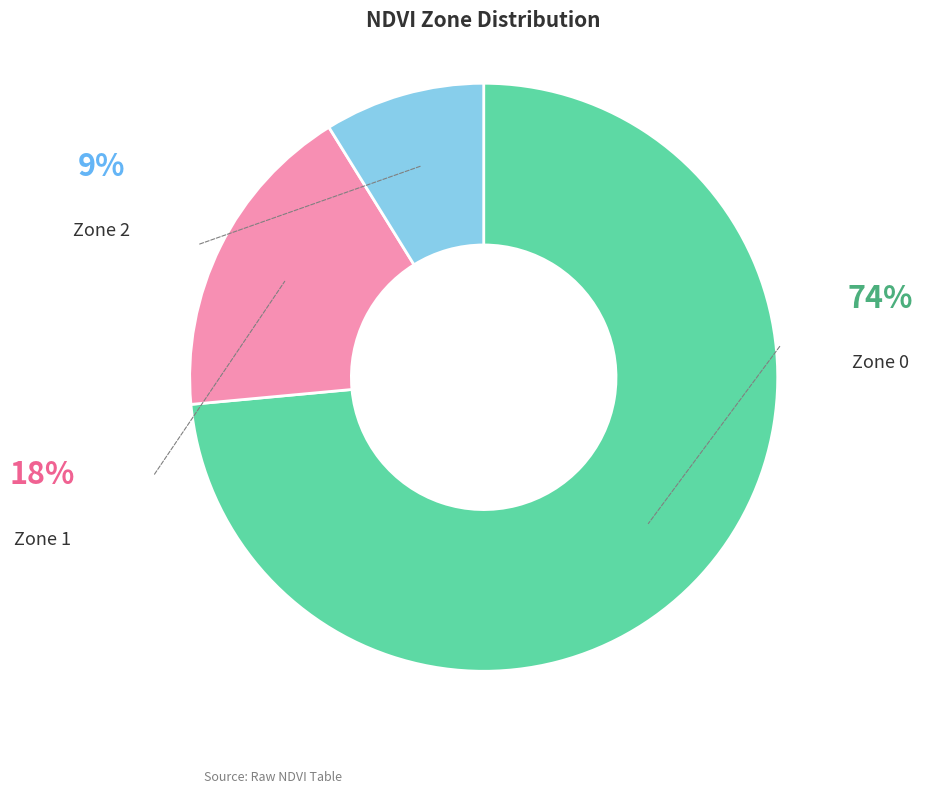

Which category has the biggest portion of the pie?

Zone 0